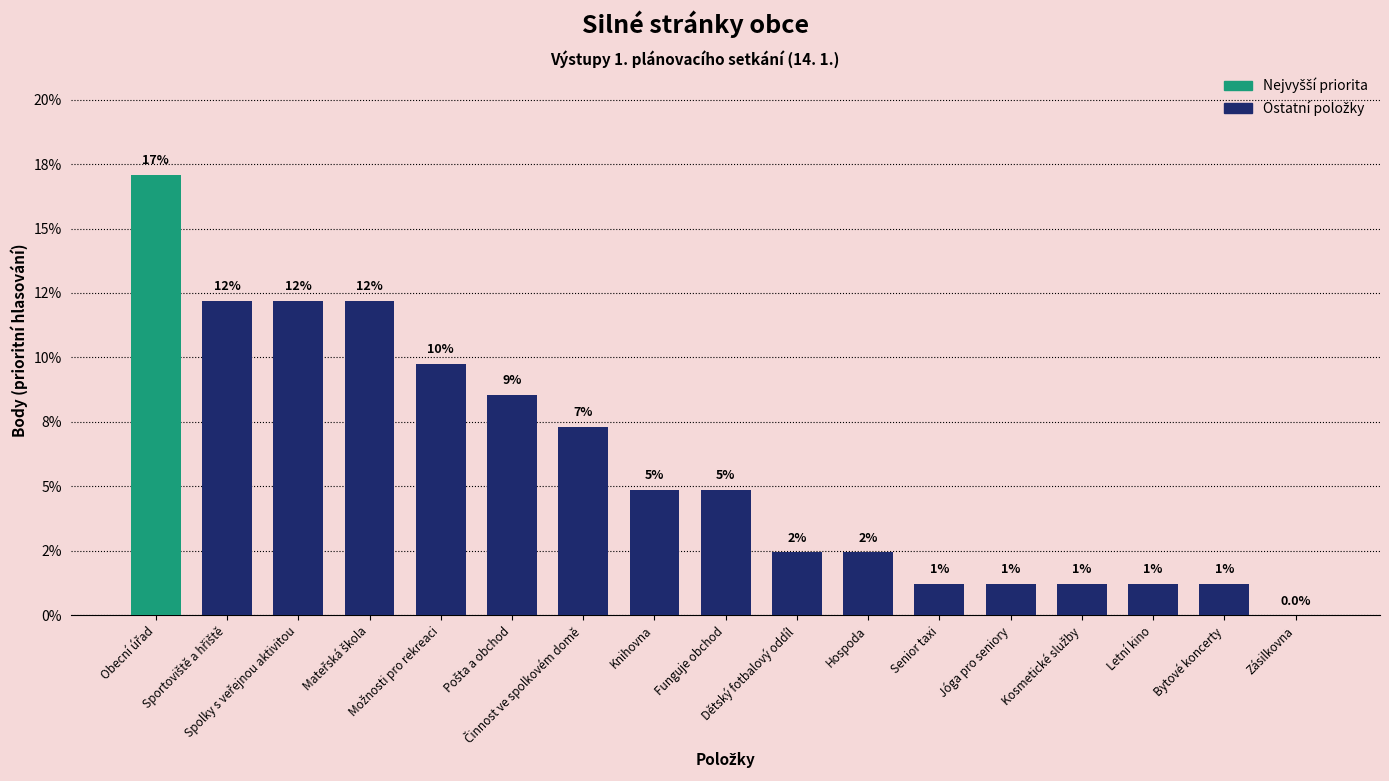

Where is the data nearest to the value 8?

Pošta a obchod